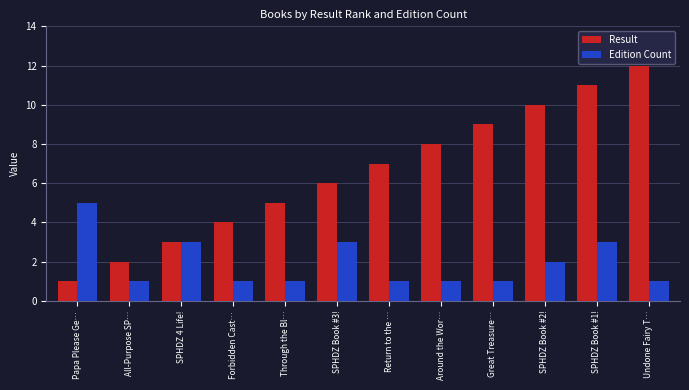

What is the difference between the Result values at Papa Please Ge… and SPHDZ 4 Life!?

2